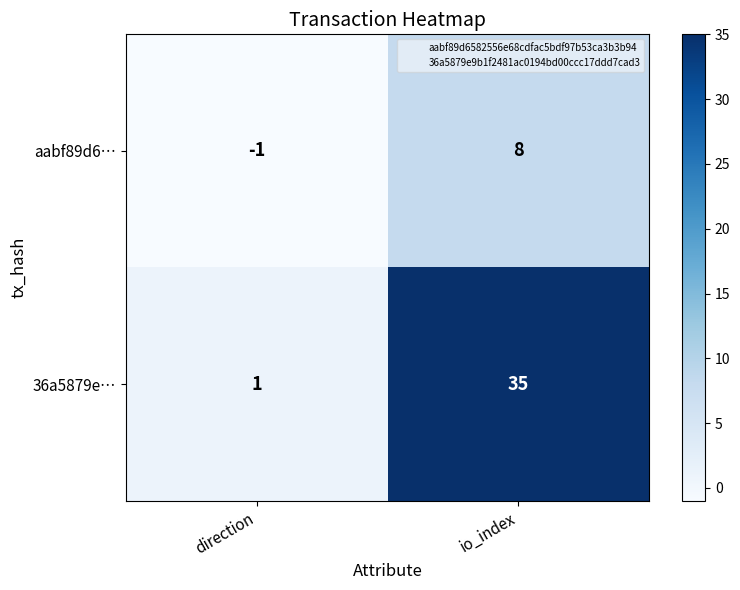

What is the sum of all 36a5879e… values?

36